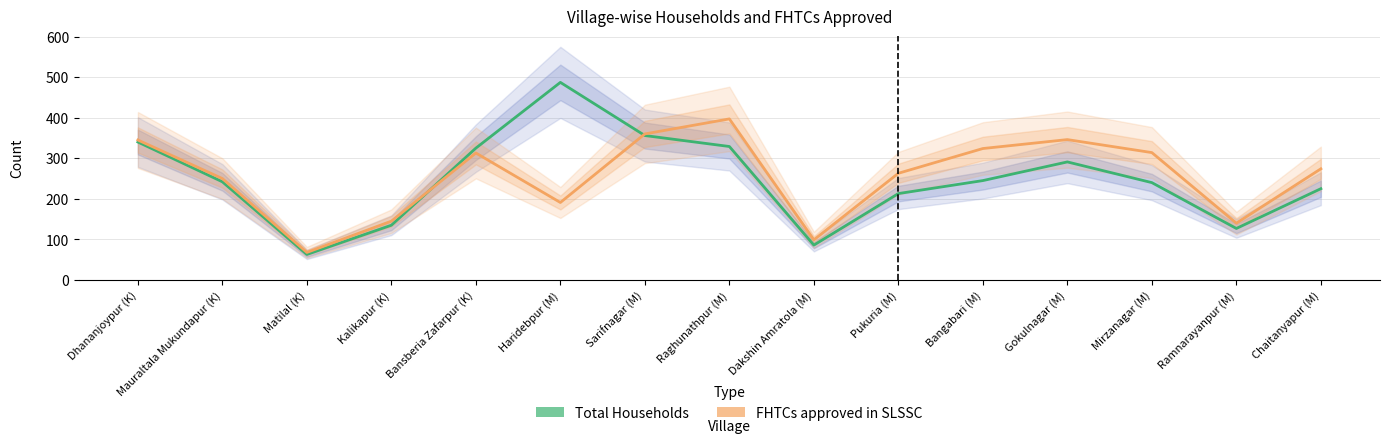

What are all the series names shown in the legend?

Total Households, FHTCs approved in SLSSC